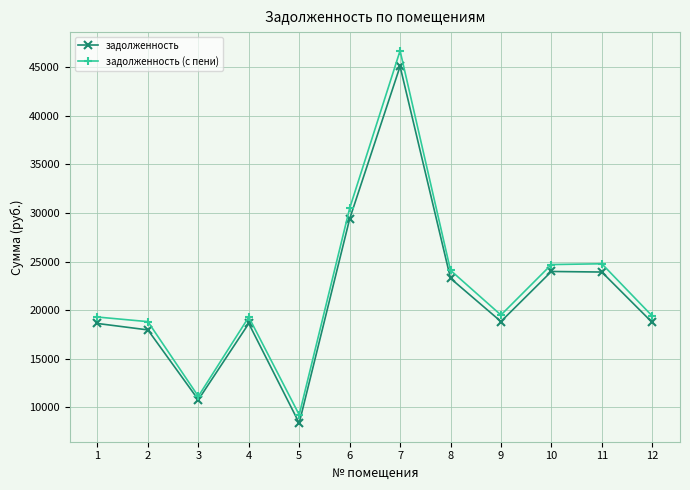

What is the difference between the second highest and second lowest values in the задолженность (с пени) series?

19345.5